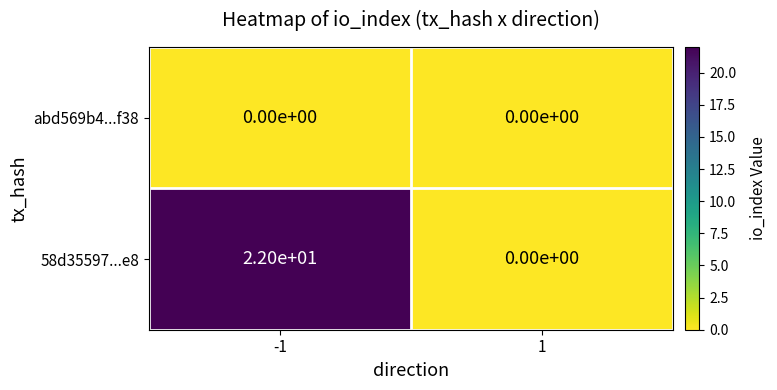

What is the approximate value of 58d35597...e8 at -1, to the nearest 5?

20